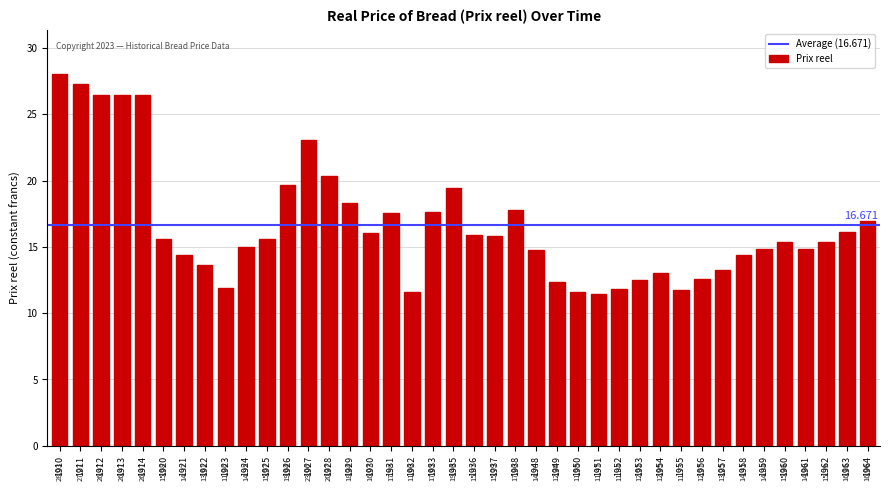

List the labels in order of value, largest first.

1910, 1911, 1912, 1913, 1914, 1927, 1928, 1926, 1935, 1929, 1938, 1933, 1931, 1964, 1963, 1930, 1936, 1937, 1920, 1925, 1962, 1960, 1924, 1959, 1961, 1948, 1958, 1921, 1922, 1957, 1954, 1956, 1953, 1949, 1923, 1952, 1955, 1932, 1950, 1951